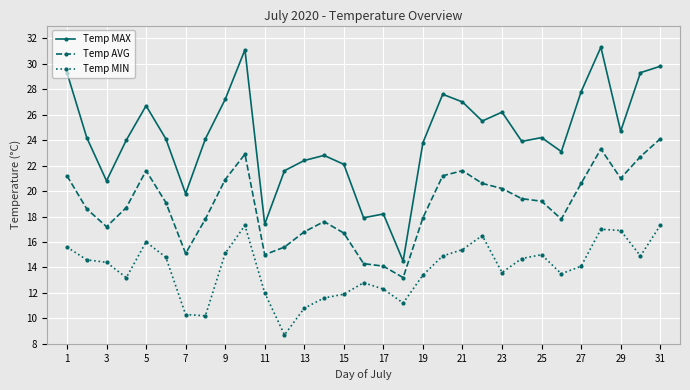

List the series in order of their overall mean, highest first.

Temp MAX, Temp AVG, Temp MIN